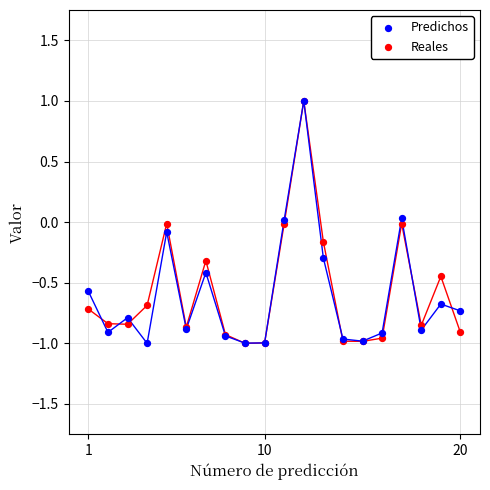

What are all the series names shown in the legend?

Predichos, Reales